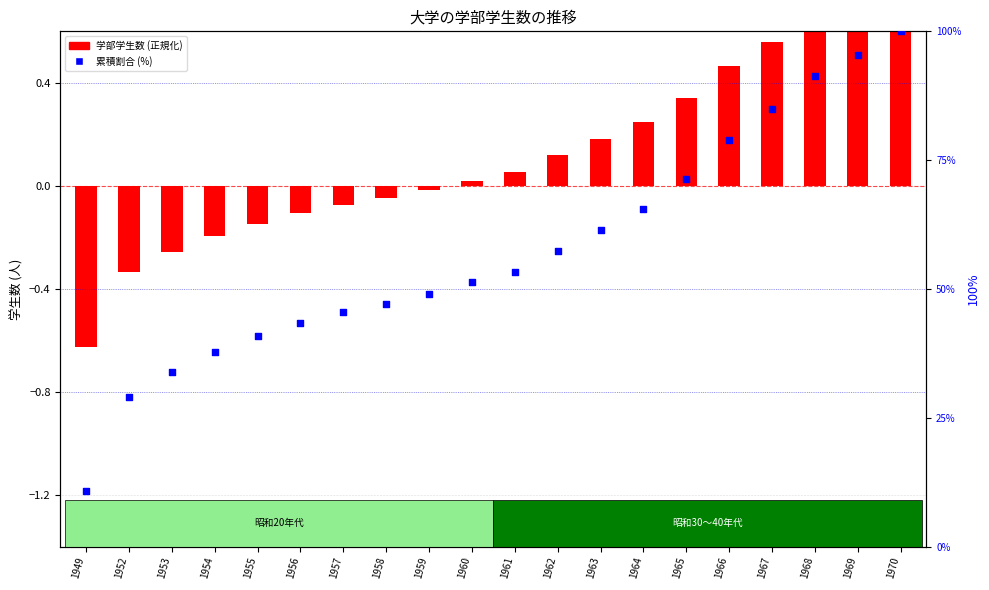

What are all the series names shown in the legend?

学部学生数 (正規化), 累積割合 (%)